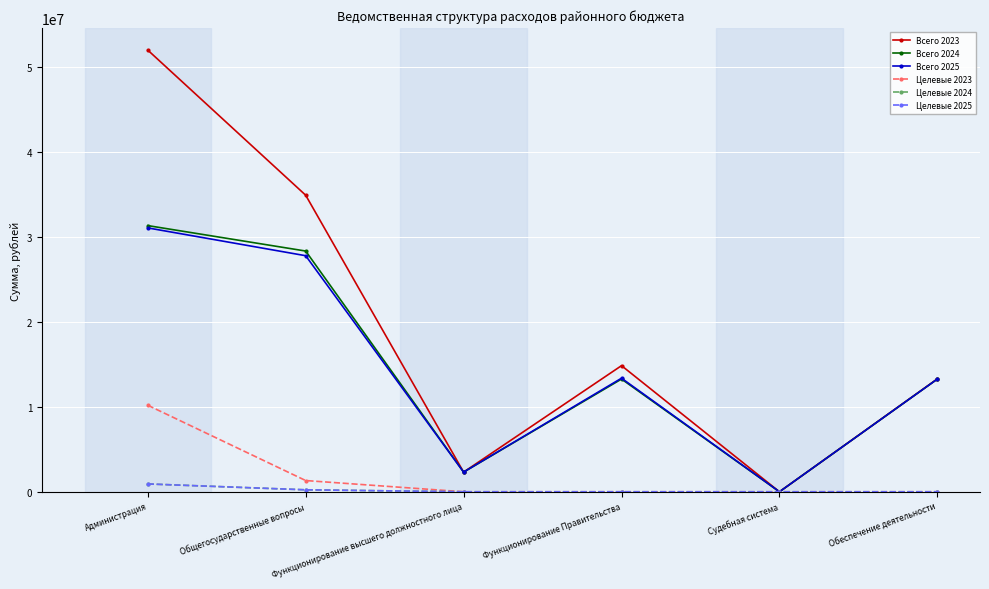

The Всего 2023 series shows 13277351.2 at Обеспечение деятельности. True or false?

True